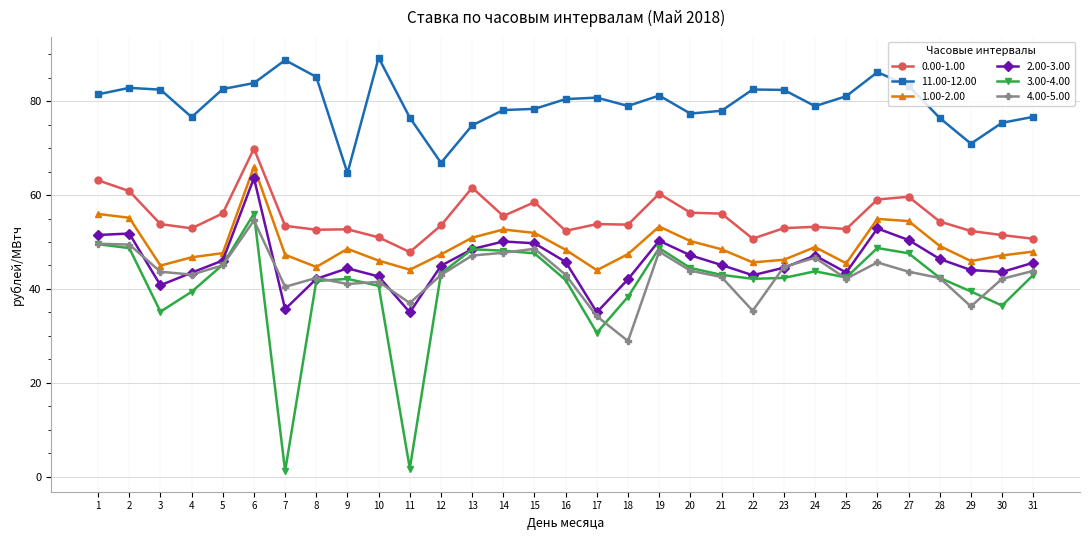

What is the minimum value for 4.00-5.00?

28.9